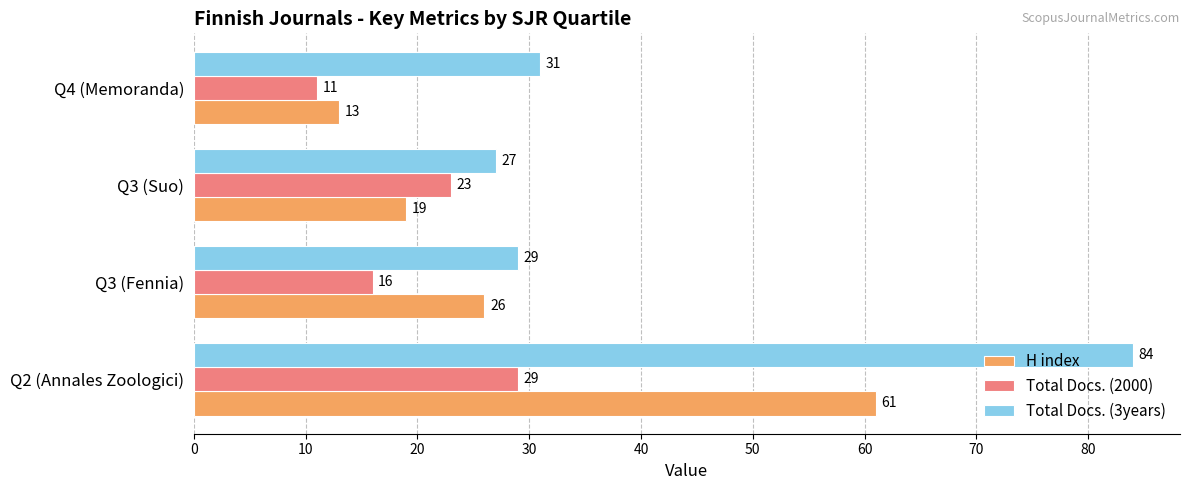

Which series changed the most between Q3 (Suo) and Q4 (Memoranda)?

Total Docs. (2000)